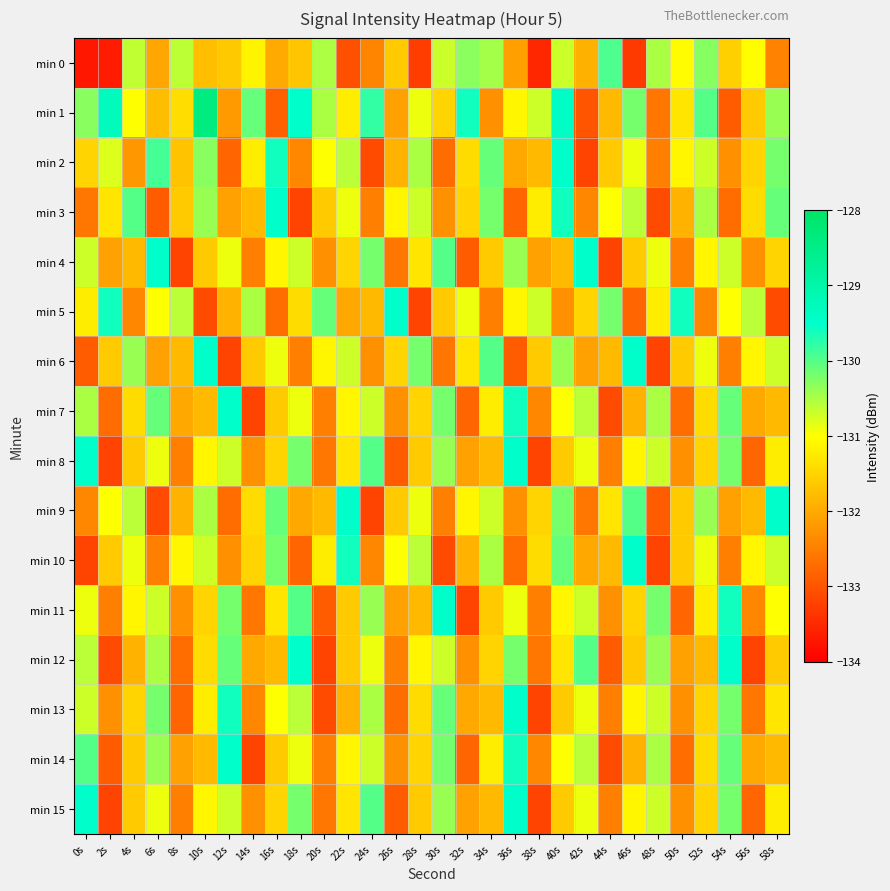

Reading left to right, list all the values displayed in this chart.

min 0: 0s=-133.7	2s=-133.6	4s=-130.6	6s=-132.0	8s=-130.6	10s=-131.7	12s=-131.6	14s=-131.1	16s=-132.0	18s=-131.7	20s=-130.5	22s=-133.0	24s=-132.4	26s=-131.6	28s=-133.3	30s=-130.7	32s=-130.3	34s=-130.5	36s=-132.1	38s=-133.5	40s=-130.7	42s=-131.9	44s=-130.0	46s=-133.3	48s=-130.5	50s=-131.0	52s=-130.3	54s=-131.5	56s=-131.0	58s=-132.5
min 1: 0s=-130.3	2s=-129.3	4s=-131.0	6s=-131.8	8s=-131.4	10s=-128.4	12s=-132.2	14s=-130.1	16s=-132.9	18s=-129.5	20s=-130.5	22s=-131.2	24s=-129.8	26s=-132.1	28s=-130.9	30s=-131.5	32s=-129.6	34s=-132.3	36s=-131.1	38s=-130.7	40s=-129.4	42s=-133.0	44s=-131.8	46s=-130.2	48s=-132.6	50s=-131.3	52s=-130.0	54s=-132.9	56s=-131.6	58s=-130.4
min 2: 0s=-131.5	2s=-130.8	4s=-132.2	6s=-129.9	8s=-131.7	10s=-130.3	12s=-132.8	14s=-131.2	16s=-129.6	18s=-132.4	20s=-131.0	22s=-130.6	24s=-133.1	26s=-131.9	28s=-130.5	30s=-132.7	32s=-131.4	34s=-130.1	36s=-132.0	38s=-131.8	40s=-129.5	42s=-133.2	44s=-131.6	46s=-130.9	48s=-132.5	50s=-131.1	52s=-130.7	54s=-132.3	56s=-131.5	58s=-130.2
min 3: 0s=-132.6	2s=-131.3	4s=-130.0	6s=-132.9	8s=-131.6	10s=-130.4	12s=-132.1	14s=-131.8	16s=-129.5	18s=-133.2	20s=-131.6	22s=-130.9	24s=-132.5	26s=-131.1	28s=-130.7	30s=-132.3	32s=-131.5	34s=-130.2	36s=-132.8	38s=-131.2	40s=-129.6	42s=-132.4	44s=-131.0	46s=-130.6	48s=-133.1	50s=-131.9	52s=-130.5	54s=-132.7	56s=-131.4	58s=-130.1
min 4: 0s=-130.7	2s=-132.1	4s=-131.8	6s=-129.5	8s=-133.2	10s=-131.6	12s=-130.9	14s=-132.5	16s=-131.1	18s=-130.7	20s=-132.3	22s=-131.5	24s=-130.2	26s=-132.6	28s=-131.3	30s=-130.0	32s=-132.9	34s=-131.6	36s=-130.4	38s=-132.1	40s=-131.8	42s=-129.5	44s=-133.2	46s=-131.6	48s=-130.9	50s=-132.5	52s=-131.1	54s=-130.7	56s=-132.3	58s=-131.5
min 5: 0s=-131.2	2s=-129.6	4s=-132.4	6s=-131.0	8s=-130.6	10s=-133.1	12s=-131.9	14s=-130.5	16s=-132.7	18s=-131.4	20s=-130.1	22s=-132.0	24s=-131.8	26s=-129.5	28s=-133.2	30s=-131.6	32s=-130.9	34s=-132.5	36s=-131.1	38s=-130.7	40s=-132.3	42s=-131.5	44s=-130.2	46s=-132.8	48s=-131.2	50s=-129.6	52s=-132.4	54s=-131.0	56s=-130.6	58s=-133.1
min 6: 0s=-132.9	2s=-131.6	4s=-130.4	6s=-132.1	8s=-131.8	10s=-129.5	12s=-133.2	14s=-131.6	16s=-130.9	18s=-132.5	20s=-131.1	22s=-130.7	24s=-132.3	26s=-131.5	28s=-130.2	30s=-132.6	32s=-131.3	34s=-130.0	36s=-132.9	38s=-131.6	40s=-130.4	42s=-132.1	44s=-131.8	46s=-129.5	48s=-133.2	50s=-131.6	52s=-130.9	54s=-132.5	56s=-131.1	58s=-130.7
min 7: 0s=-130.5	2s=-132.7	4s=-131.4	6s=-130.1	8s=-132.0	10s=-131.8	12s=-129.5	14s=-133.2	16s=-131.6	18s=-130.9	20s=-132.5	22s=-131.1	24s=-130.7	26s=-132.3	28s=-131.5	30s=-130.2	32s=-132.8	34s=-131.2	36s=-129.6	38s=-132.4	40s=-131.0	42s=-130.6	44s=-133.1	46s=-131.9	48s=-130.5	50s=-132.7	52s=-131.4	54s=-130.1	56s=-132.0	58s=-131.8
min 8: 0s=-129.5	2s=-133.2	4s=-131.6	6s=-130.9	8s=-132.5	10s=-131.1	12s=-130.7	14s=-132.3	16s=-131.5	18s=-130.2	20s=-132.6	22s=-131.3	24s=-130.0	26s=-132.9	28s=-131.6	30s=-130.4	32s=-132.1	34s=-131.8	36s=-129.5	38s=-133.2	40s=-131.6	42s=-130.9	44s=-132.5	46s=-131.1	48s=-130.7	50s=-132.3	52s=-131.5	54s=-130.2	56s=-132.8	58s=-131.2
min 9: 0s=-132.4	2s=-131.0	4s=-130.6	6s=-133.1	8s=-131.9	10s=-130.5	12s=-132.7	14s=-131.4	16s=-130.1	18s=-132.0	20s=-131.8	22s=-129.5	24s=-133.2	26s=-131.6	28s=-130.9	30s=-132.5	32s=-131.1	34s=-130.7	36s=-132.3	38s=-131.5	40s=-130.2	42s=-132.6	44s=-131.3	46s=-130.0	48s=-132.9	50s=-131.6	52s=-130.4	54s=-132.1	56s=-131.8	58s=-129.5
min 10: 0s=-133.2	2s=-131.6	4s=-130.9	6s=-132.5	8s=-131.1	10s=-130.7	12s=-132.3	14s=-131.5	16s=-130.2	18s=-132.8	20s=-131.2	22s=-129.6	24s=-132.4	26s=-131.0	28s=-130.6	30s=-133.1	32s=-131.9	34s=-130.5	36s=-132.7	38s=-131.4	40s=-130.1	42s=-132.0	44s=-131.8	46s=-129.5	48s=-133.2	50s=-131.6	52s=-130.9	54s=-132.5	56s=-131.1	58s=-130.7
min 11: 0s=-130.9	2s=-132.5	4s=-131.1	6s=-130.7	8s=-132.3	10s=-131.5	12s=-130.2	14s=-132.6	16s=-131.3	18s=-130.0	20s=-132.9	22s=-131.6	24s=-130.4	26s=-132.1	28s=-131.8	30s=-129.5	32s=-133.2	34s=-131.6	36s=-130.9	38s=-132.5	40s=-131.1	42s=-130.7	44s=-132.3	46s=-131.5	48s=-130.2	50s=-132.8	52s=-131.2	54s=-129.6	56s=-132.4	58s=-131.0
min 12: 0s=-130.6	2s=-133.1	4s=-131.9	6s=-130.5	8s=-132.7	10s=-131.4	12s=-130.1	14s=-132.0	16s=-131.8	18s=-129.5	20s=-133.2	22s=-131.6	24s=-130.9	26s=-132.5	28s=-131.1	30s=-130.7	32s=-132.3	34s=-131.5	36s=-130.2	38s=-132.6	40s=-131.3	42s=-130.0	44s=-132.9	46s=-131.6	48s=-130.4	50s=-132.1	52s=-131.8	54s=-129.5	56s=-133.2	58s=-131.6
min 13: 0s=-130.7	2s=-132.3	4s=-131.5	6s=-130.2	8s=-132.8	10s=-131.2	12s=-129.6	14s=-132.4	16s=-131.0	18s=-130.6	20s=-133.1	22s=-131.9	24s=-130.5	26s=-132.7	28s=-131.4	30s=-130.1	32s=-132.0	34s=-131.8	36s=-129.5	38s=-133.2	40s=-131.6	42s=-130.9	44s=-132.5	46s=-131.1	48s=-130.7	50s=-132.3	52s=-131.5	54s=-130.2	56s=-132.6	58s=-131.3
min 14: 0s=-130.0	2s=-132.9	4s=-131.6	6s=-130.4	8s=-132.1	10s=-131.8	12s=-129.5	14s=-133.2	16s=-131.6	18s=-130.9	20s=-132.5	22s=-131.1	24s=-130.7	26s=-132.3	28s=-131.5	30s=-130.2	32s=-132.8	34s=-131.2	36s=-129.6	38s=-132.4	40s=-131.0	42s=-130.6	44s=-133.1	46s=-131.9	48s=-130.5	50s=-132.7	52s=-131.4	54s=-130.1	56s=-132.0	58s=-131.8
min 15: 0s=-129.5	2s=-133.2	4s=-131.6	6s=-130.9	8s=-132.5	10s=-131.1	12s=-130.7	14s=-132.3	16s=-131.5	18s=-130.2	20s=-132.6	22s=-131.3	24s=-130.0	26s=-132.9	28s=-131.6	30s=-130.4	32s=-132.1	34s=-131.8	36s=-129.5	38s=-133.2	40s=-131.6	42s=-130.9	44s=-132.5	46s=-131.1	48s=-130.7	50s=-132.3	52s=-131.5	54s=-130.2	56s=-132.8	58s=-131.2